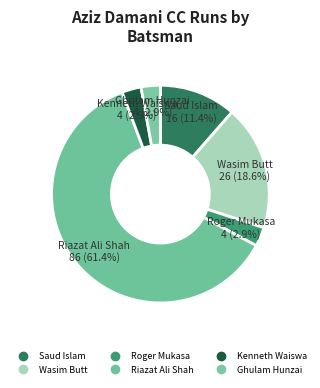

How many segments does this pie chart have?

6